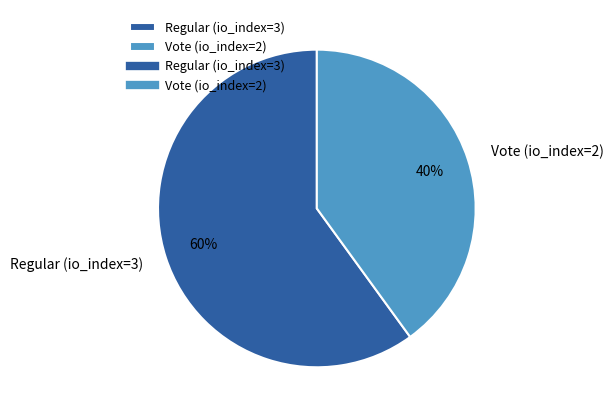

True or false: Regular (io_index=3) accounts for 73% of the total.

False